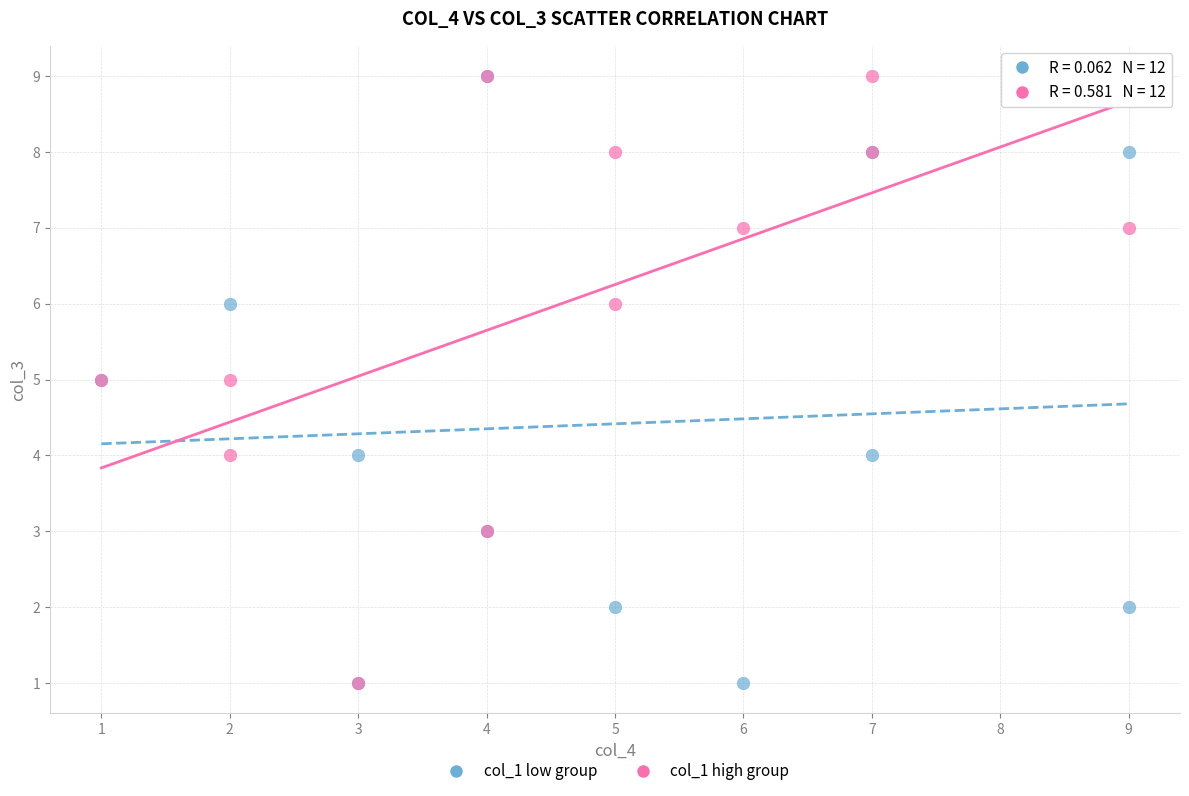

What are all the series names shown in the legend?

col_1 low group, col_1 high group